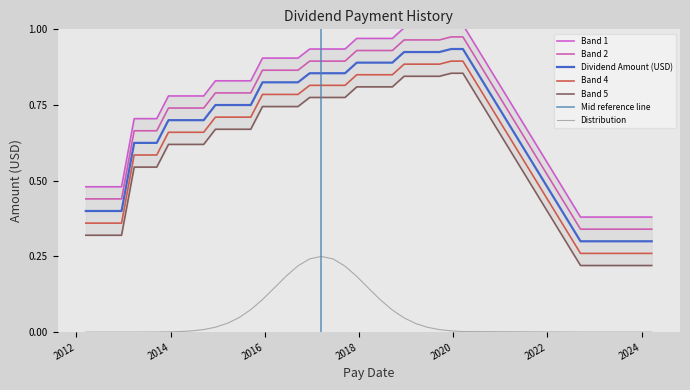

True or false: Distribution and Band 2 cross at least once.

False